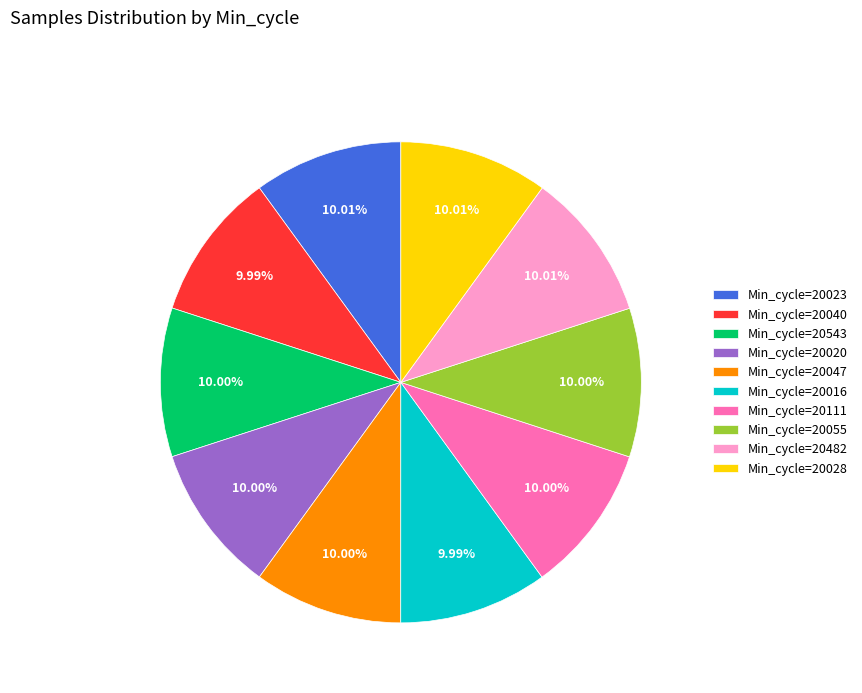

The Min_cycle=20543 slice represents 1% of the pie. True or false?

False